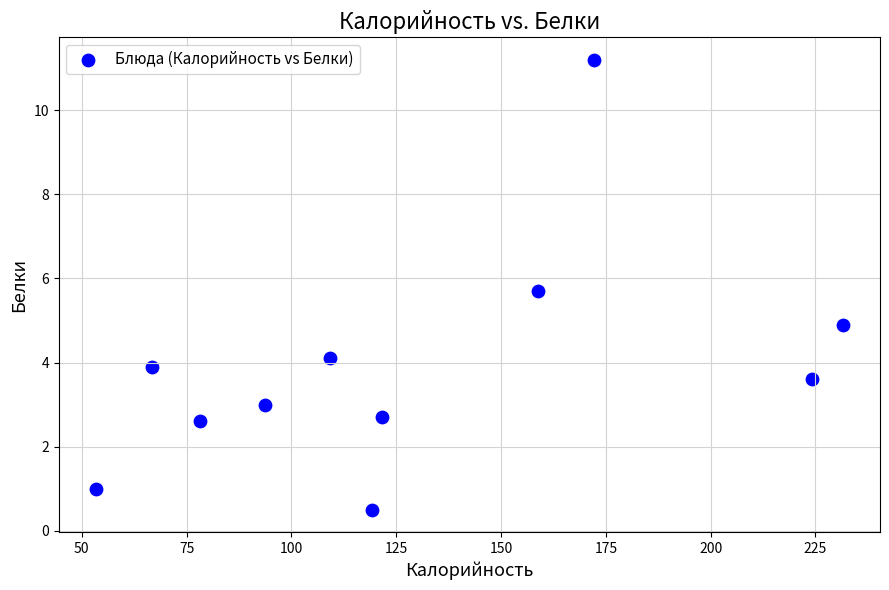

What is the range of X values (max minus min)?

178.1